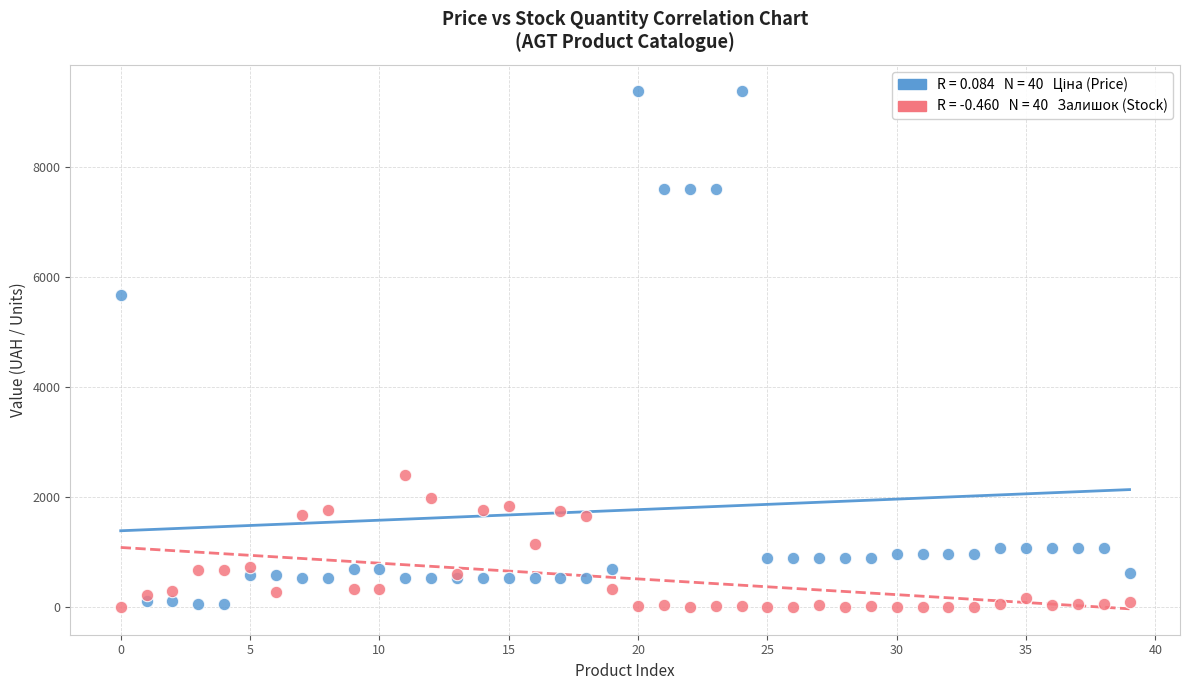

Across all series, what Y value is closest to 4691?

5673.8